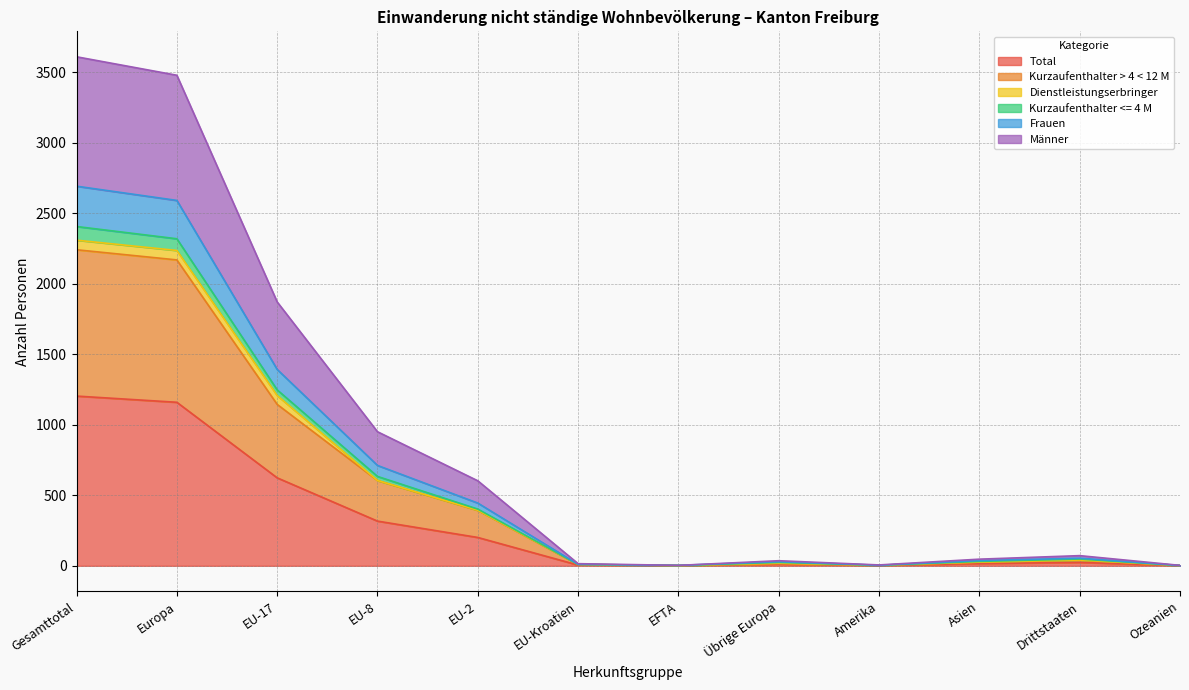

How many data points does each series have?

12